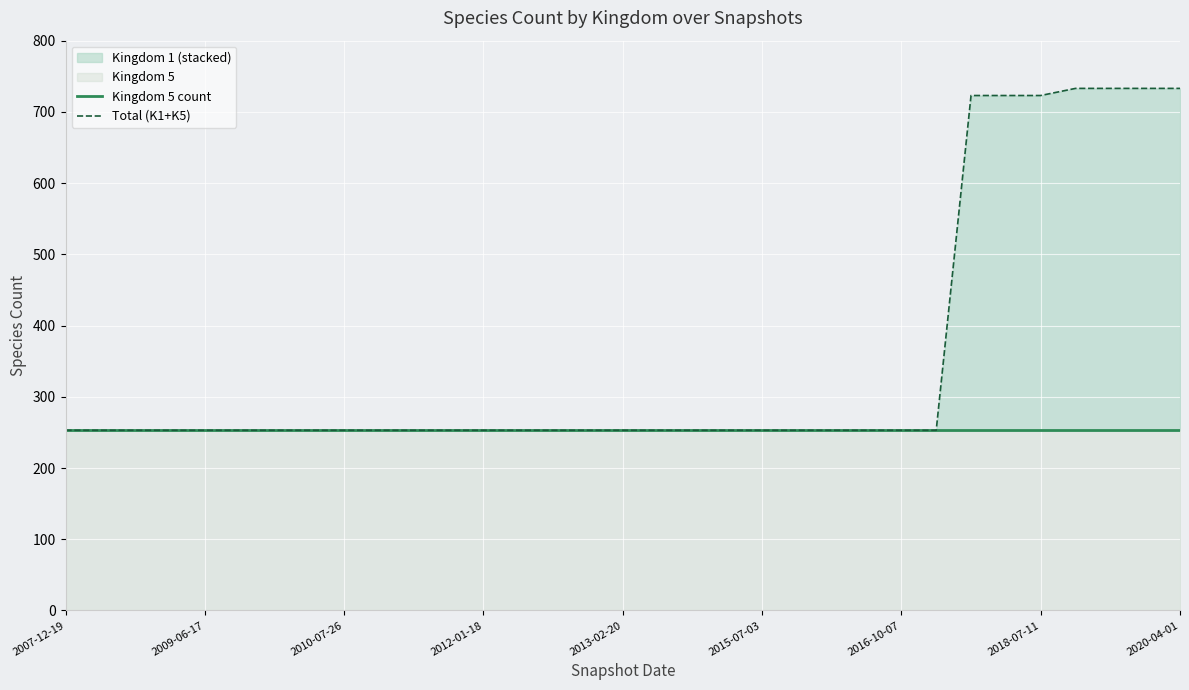

What is the value of the Kingdom 5 count point at the 28th from the left?

253